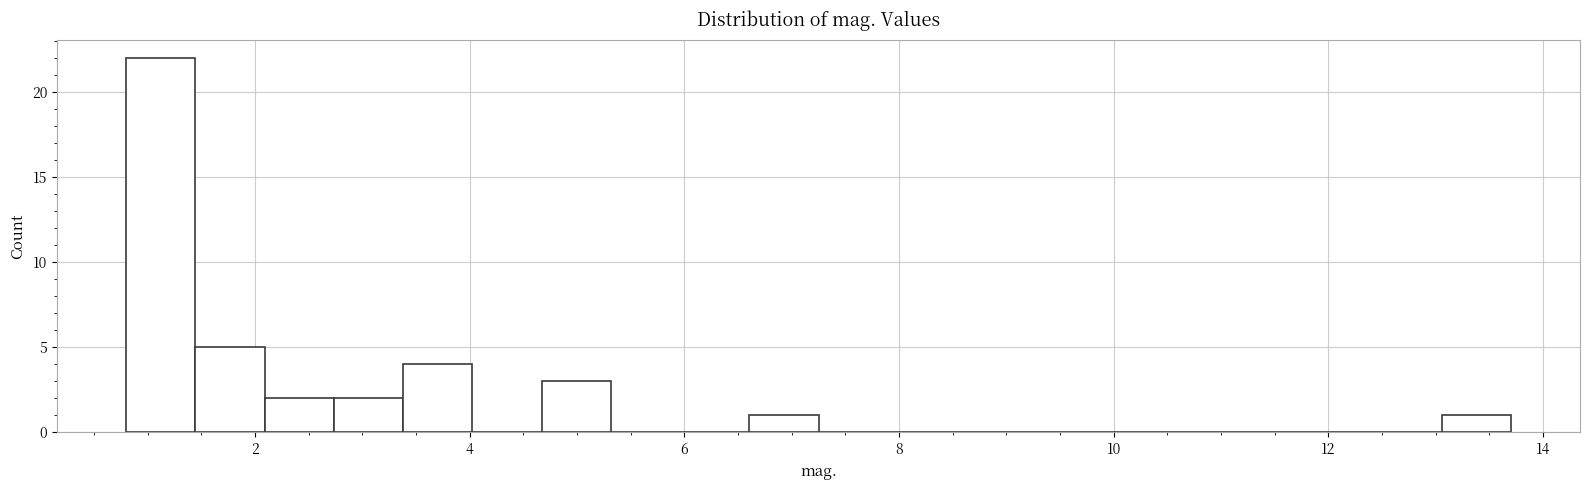

Read against the x-axis, roughly where is the centre of the tallest bar?

1.2